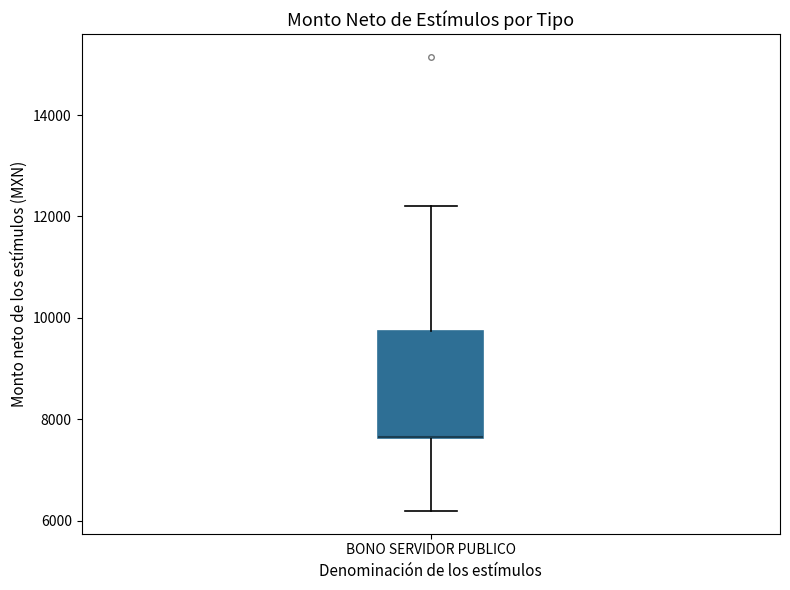

Where is the lower edge of the box for BONO SERVIDOR PUBLICO on the y-axis? The values are not printed on the chart, so give them approximately, as read against the axis.

7600